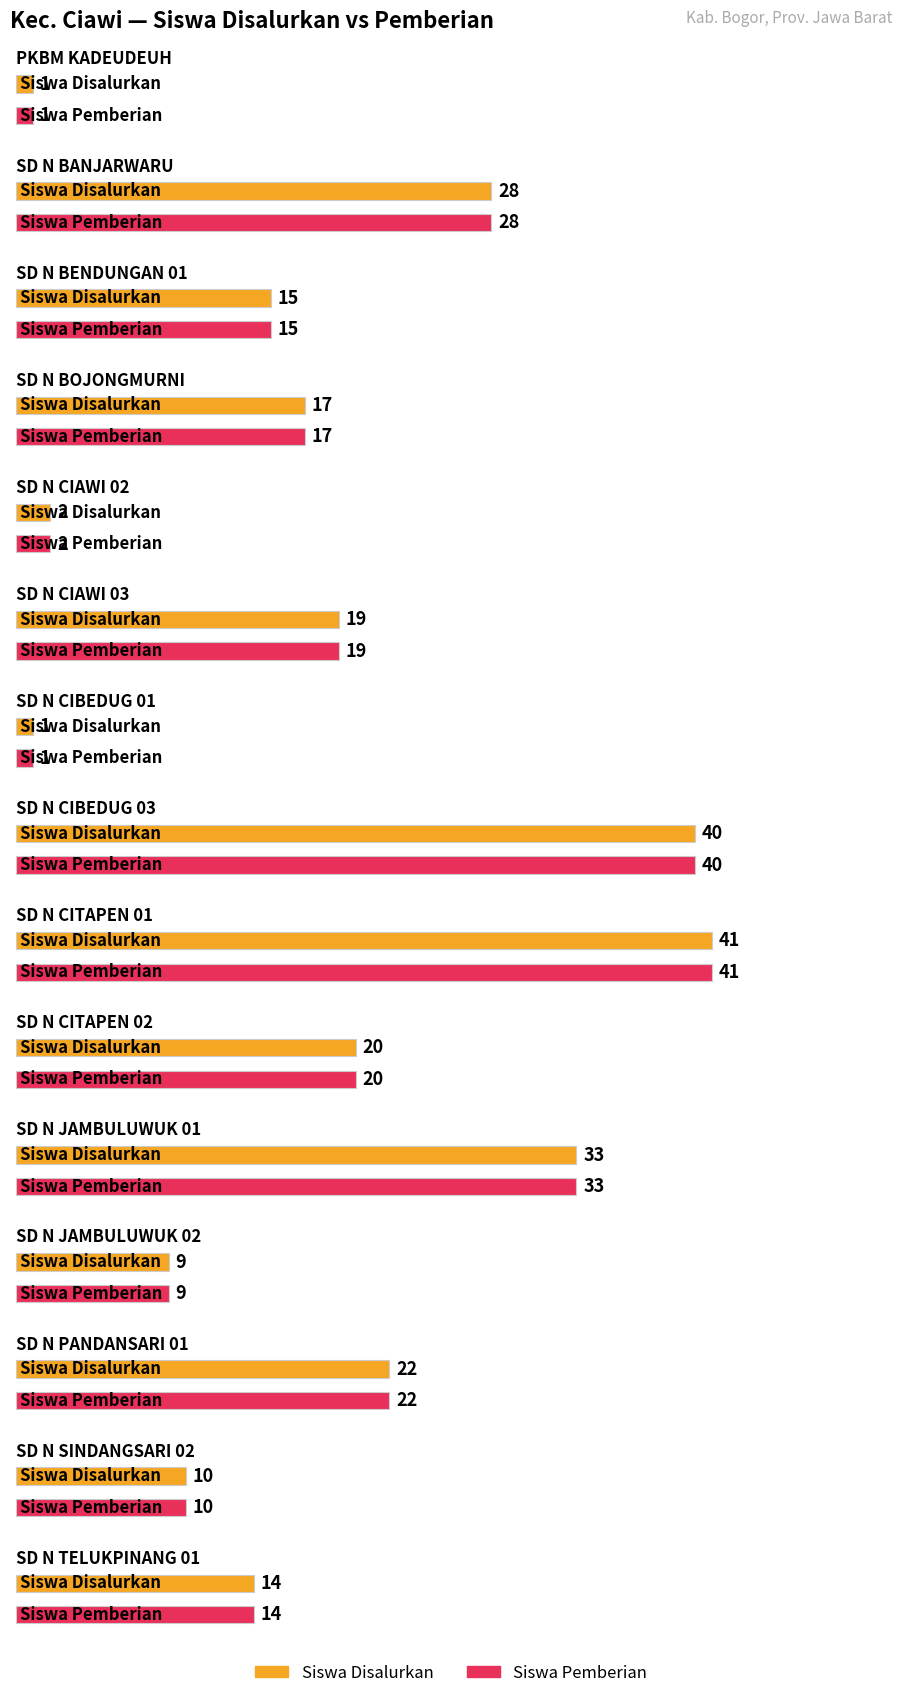

What is the minimum value for Siswa Disalurkan?

1